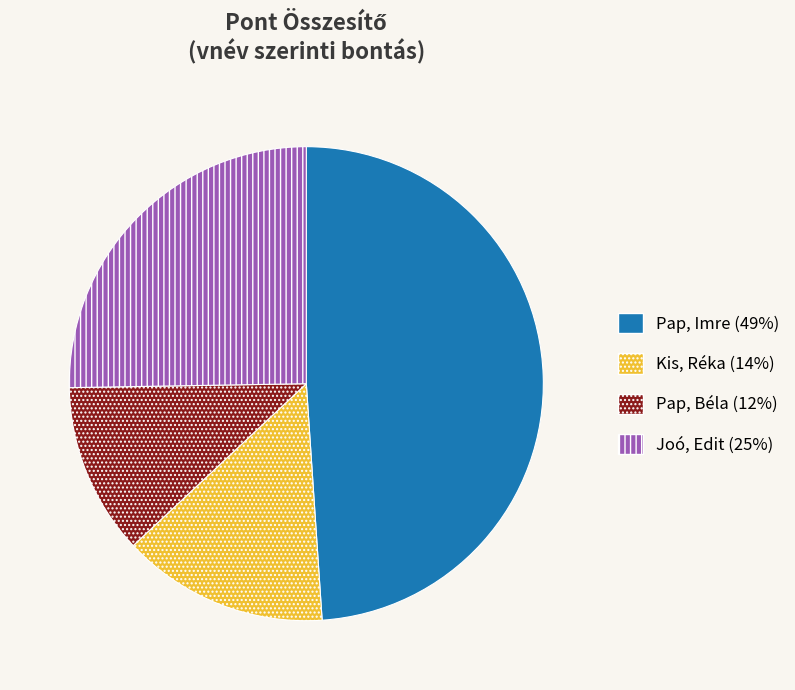

Do Pap, Imre (49%) and Joó, Edit (25%) together represent more than half of the pie?

Yes